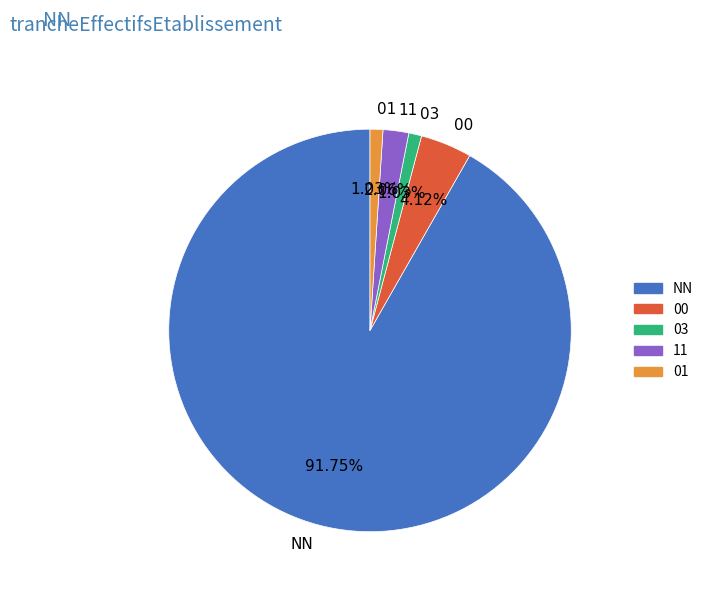

To the nearest percent, what percentage of the pie is NN?

92%